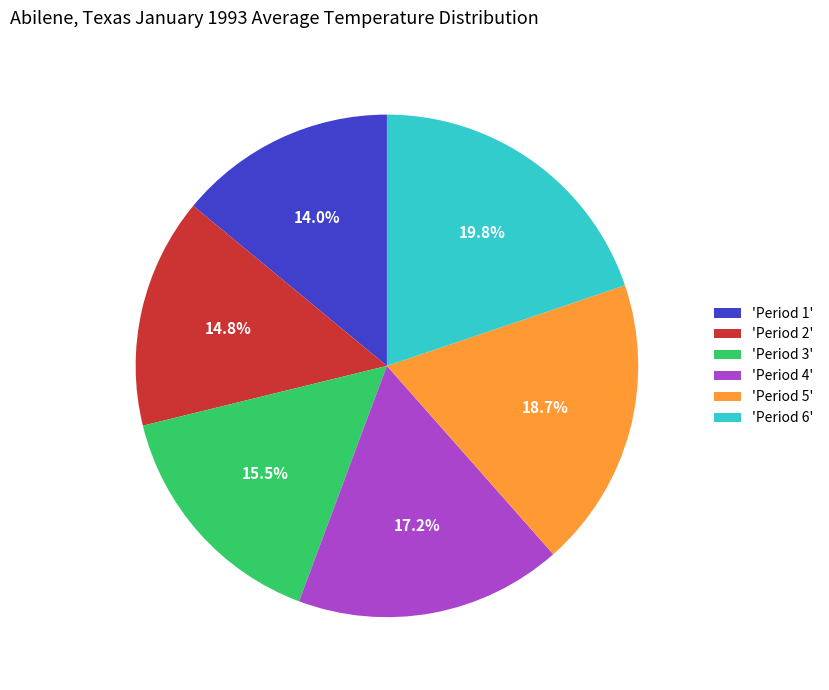

Which slice is the largest?

'Period 6'